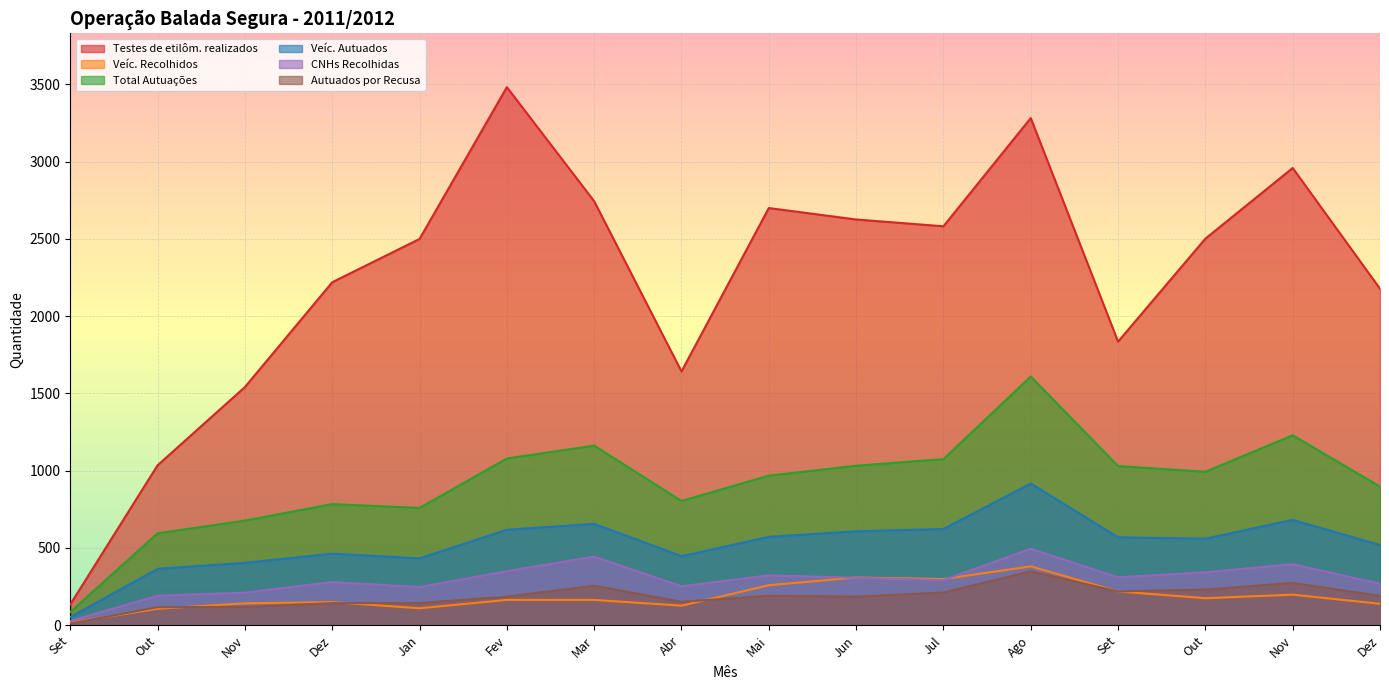

In Total Autuações, how many points are higher than both neighbors (excluding endpoints)?

4